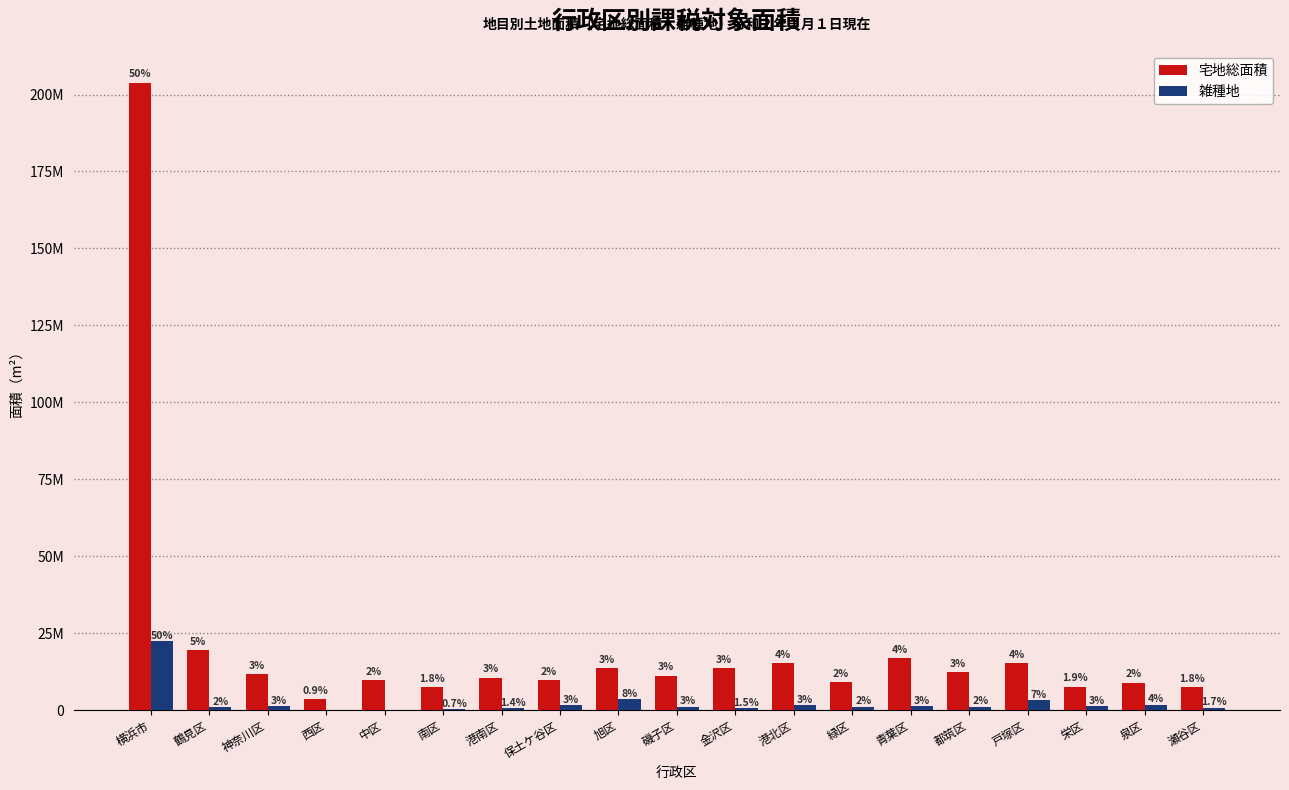

Are the bars grouped side by side (vs. stacked)?

Yes